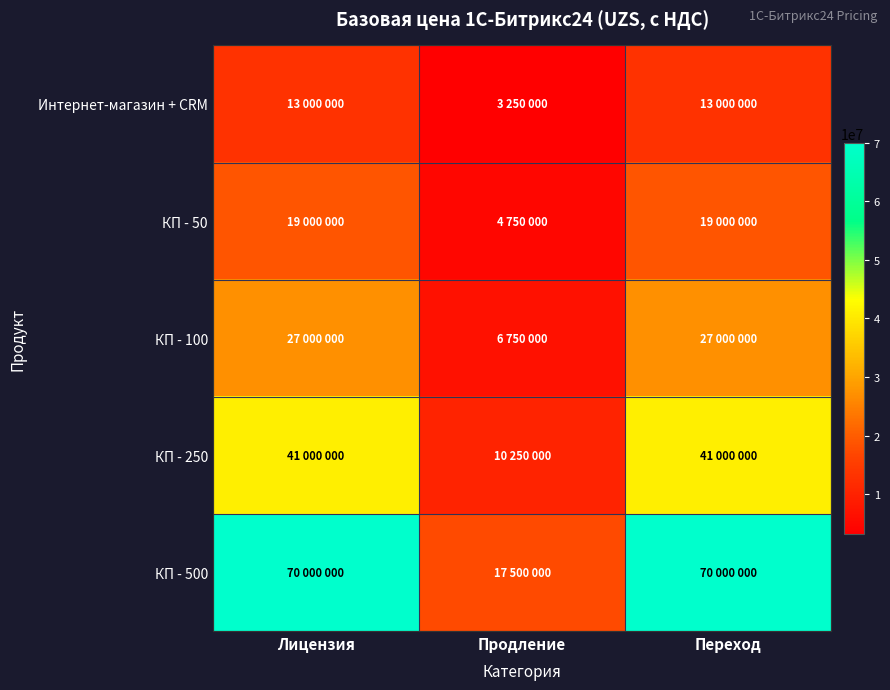

Reading right to left, extract all data points from this chart.

Интернет-магазин + CRM: Переход=13000000	Продление=3250000	Лицензия=13000000
КП - 50: Переход=19000000	Продление=4750000	Лицензия=19000000
КП - 100: Переход=27000000	Продление=6750000	Лицензия=27000000
КП - 250: Переход=41000000	Продление=10250000	Лицензия=41000000
КП - 500: Переход=70000000	Продление=17500000	Лицензия=70000000